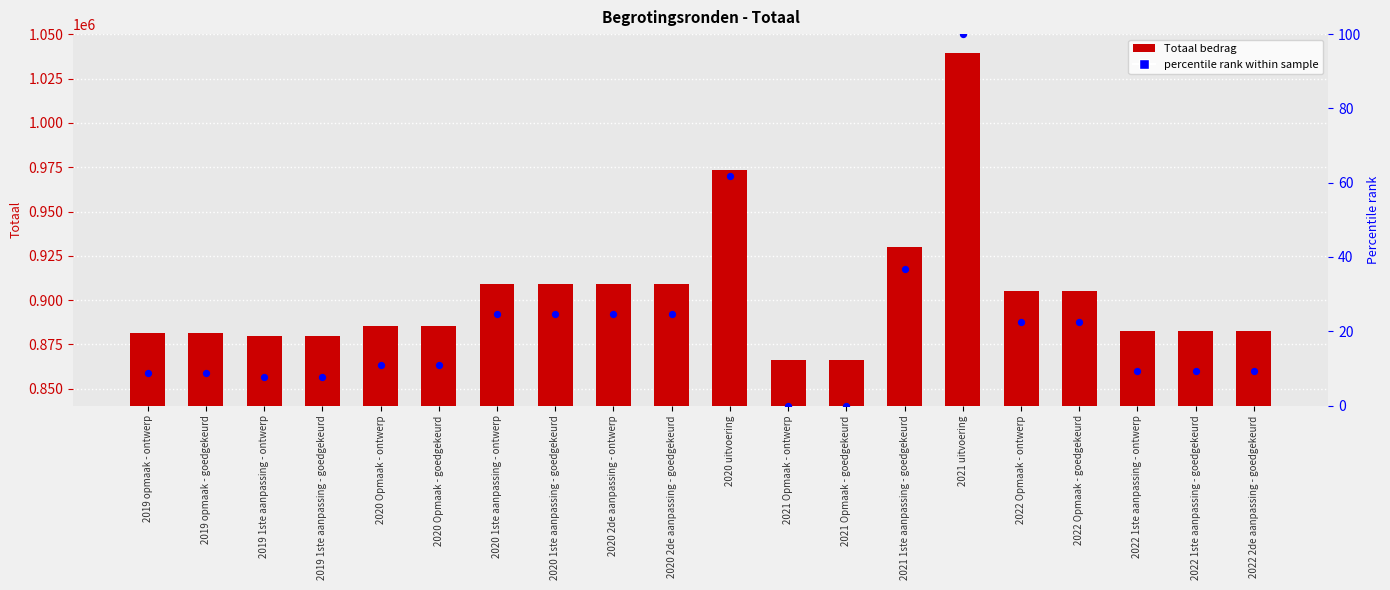

Which series has the largest total across all categories?

Totaal